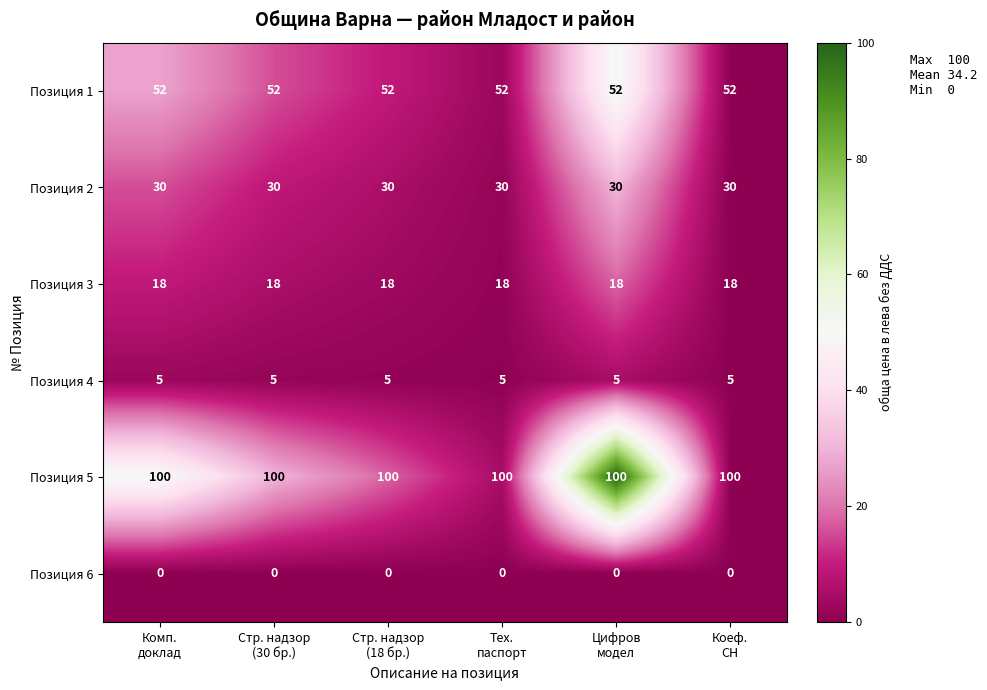

What is the highest value of the Позиция 4 series?

5